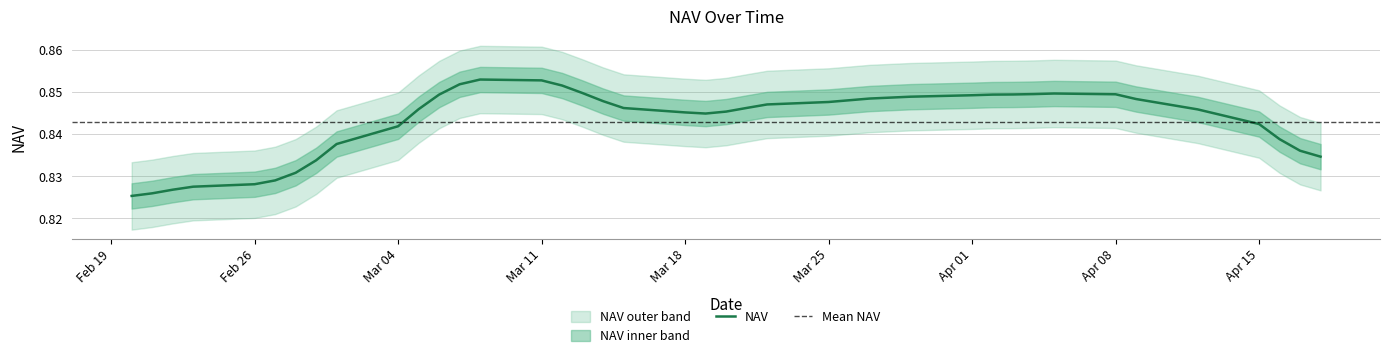

What is the sum of all values?

33.7